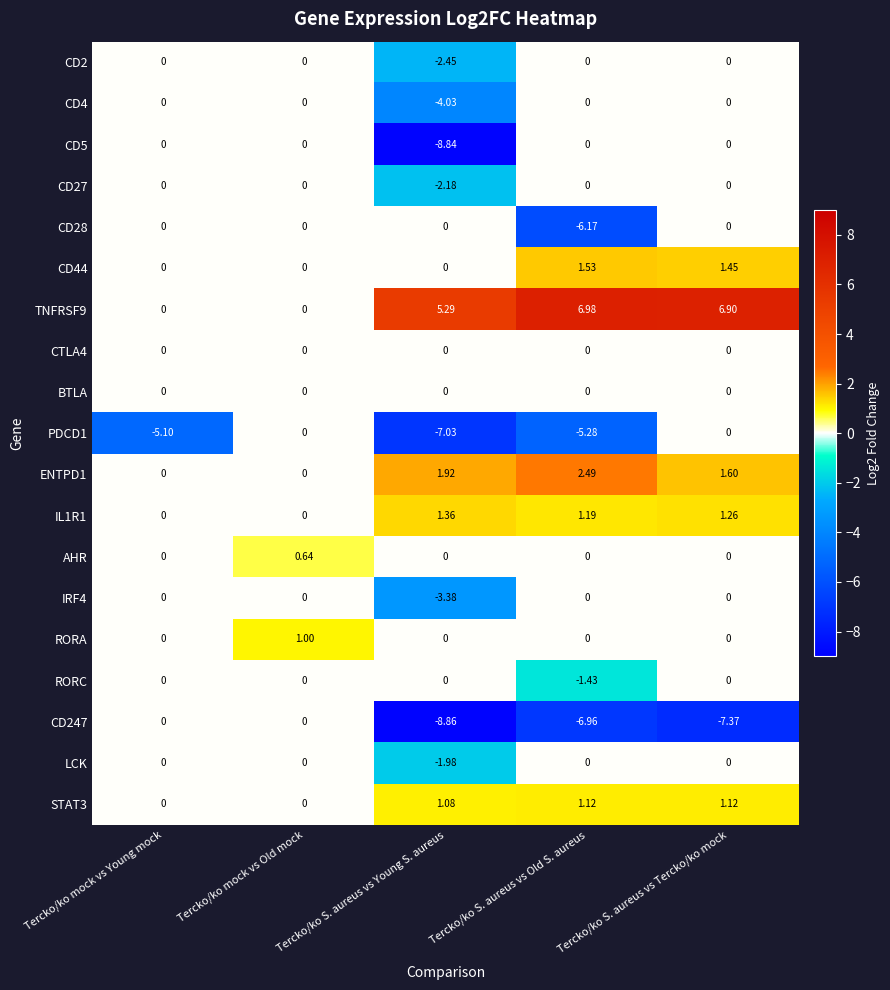

Which series changed the most between Tercko/ko S. aureus vs Young S. aureus and Tercko/ko S. aureus vs Old S. aureus?

CD5